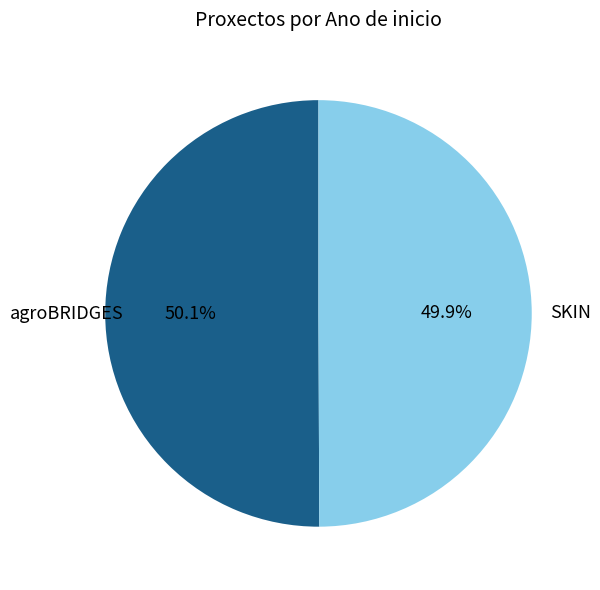

The agroBRIDGES slice represents 50% of the pie. True or false?

True